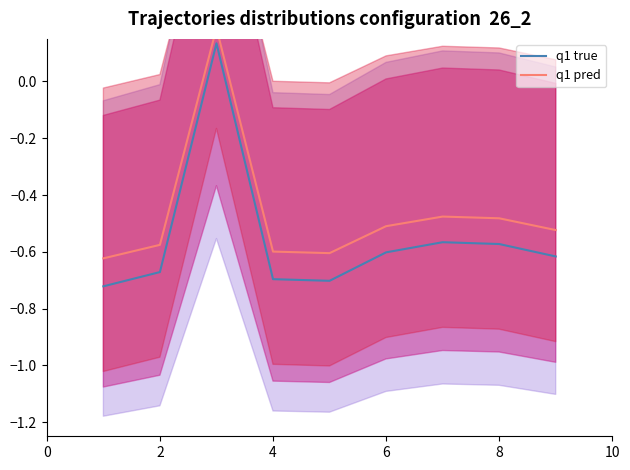

At how many categories does at least one series exceed 0?

1